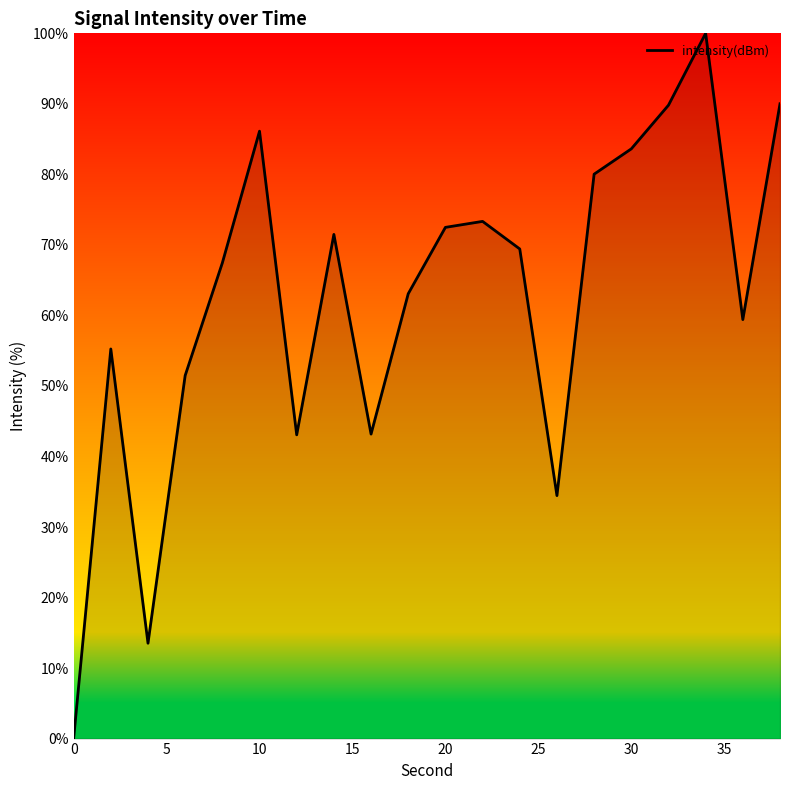

Does the chart have visible grid lines?

No